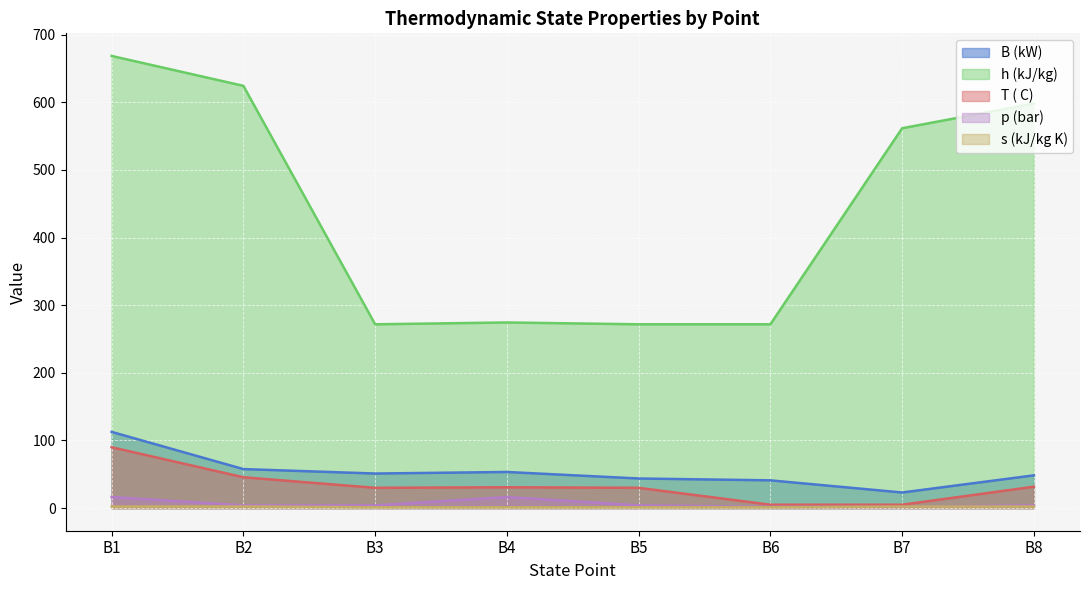

True or false: s (kJ/kg K) has a value of 1.2 at B3.

True